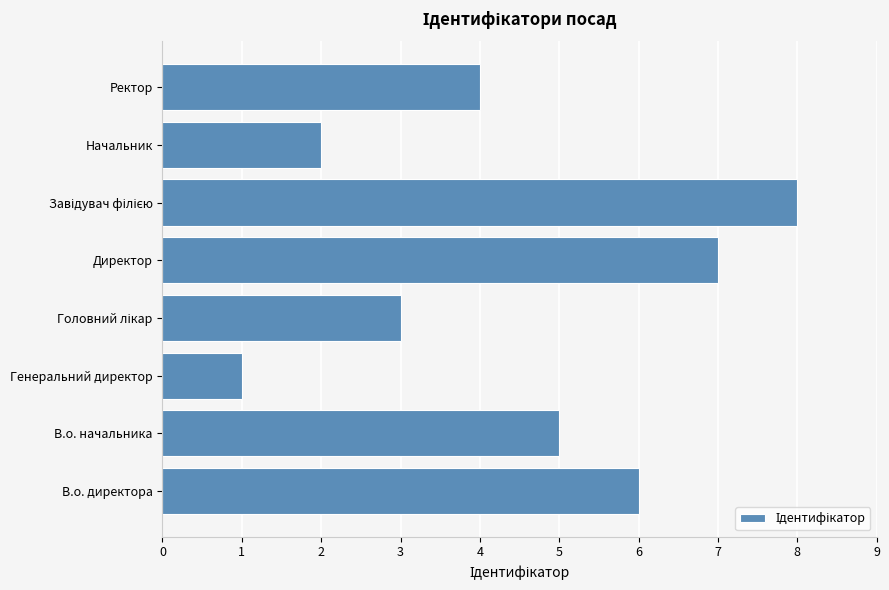

What is the greatest value displayed?

8